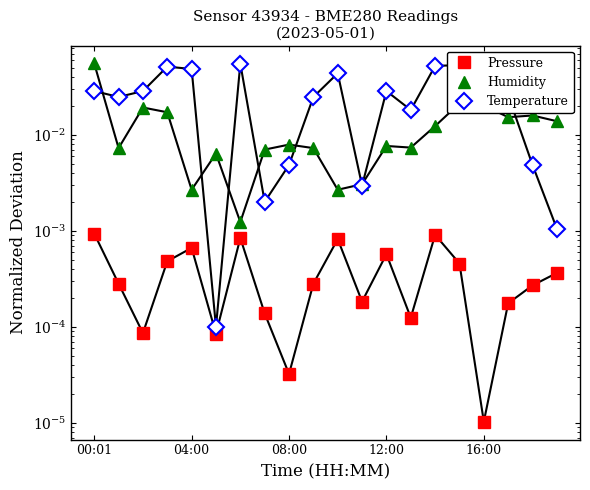

At which category does Humidity reach its first local valley?

04:00